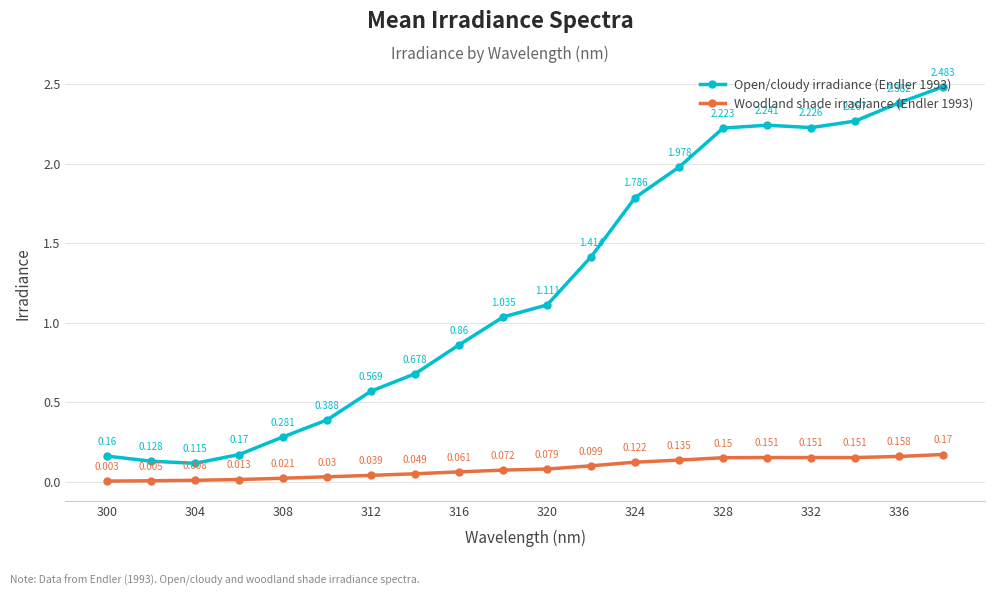

Which series has the largest total across all categories?

Open/cloudy irradiance (Endler 1993)